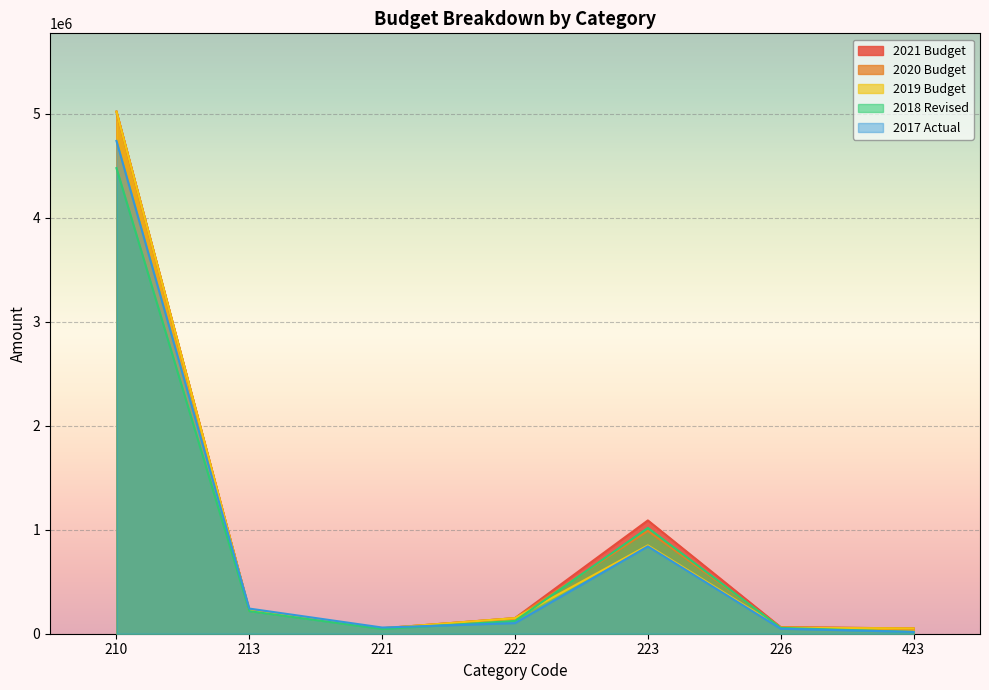

Does the chart display data point markers on the line(s)?

No